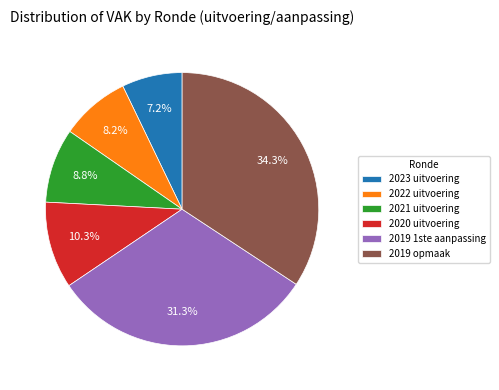

Which slice is the smallest?

2023 uitvoering